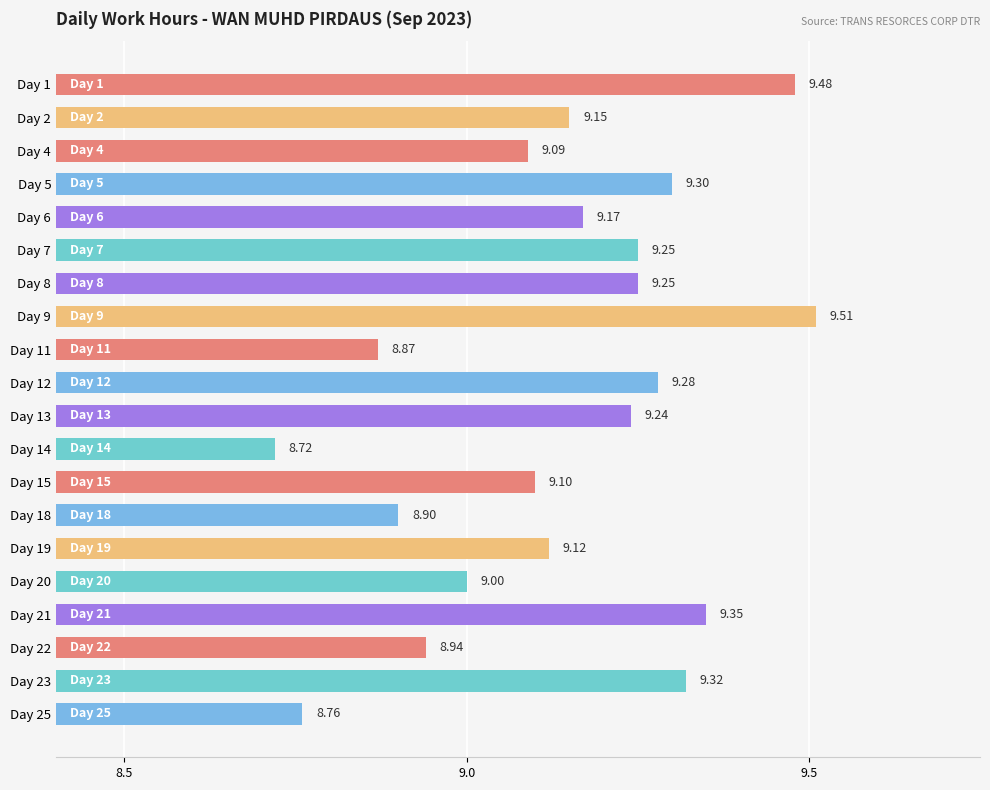

Which label corresponds to the smallest value in the chart?

Day 14